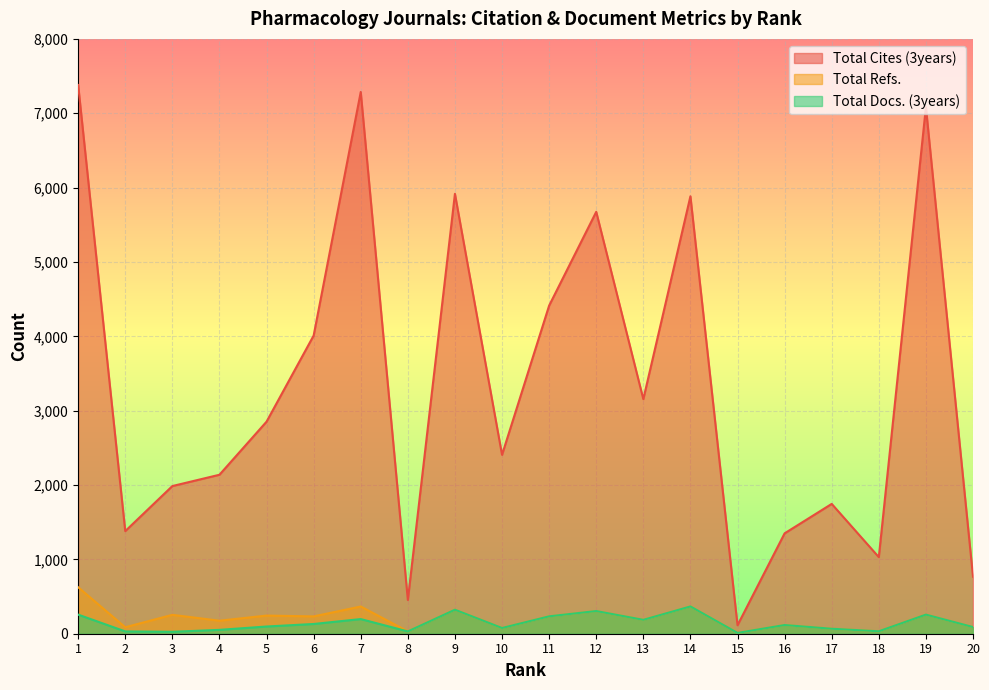

Reading left to right, what are all the values shown in this chart?

Total Cites (3years): 7380	1380	1986	2138	2852	4010	7286	454	5916	2406	4413	5674	3155	5883	114	1350	1746	1030	7083	767
Total Refs.: 625	87	254	175	244	233	366	31	323	77	234	305	187	367	11	117	67	33	257	90
Total Docs. (3years): 257	31	26	52	97	131	197	31	323	77	234	305	187	367	11	117	67	33	257	90